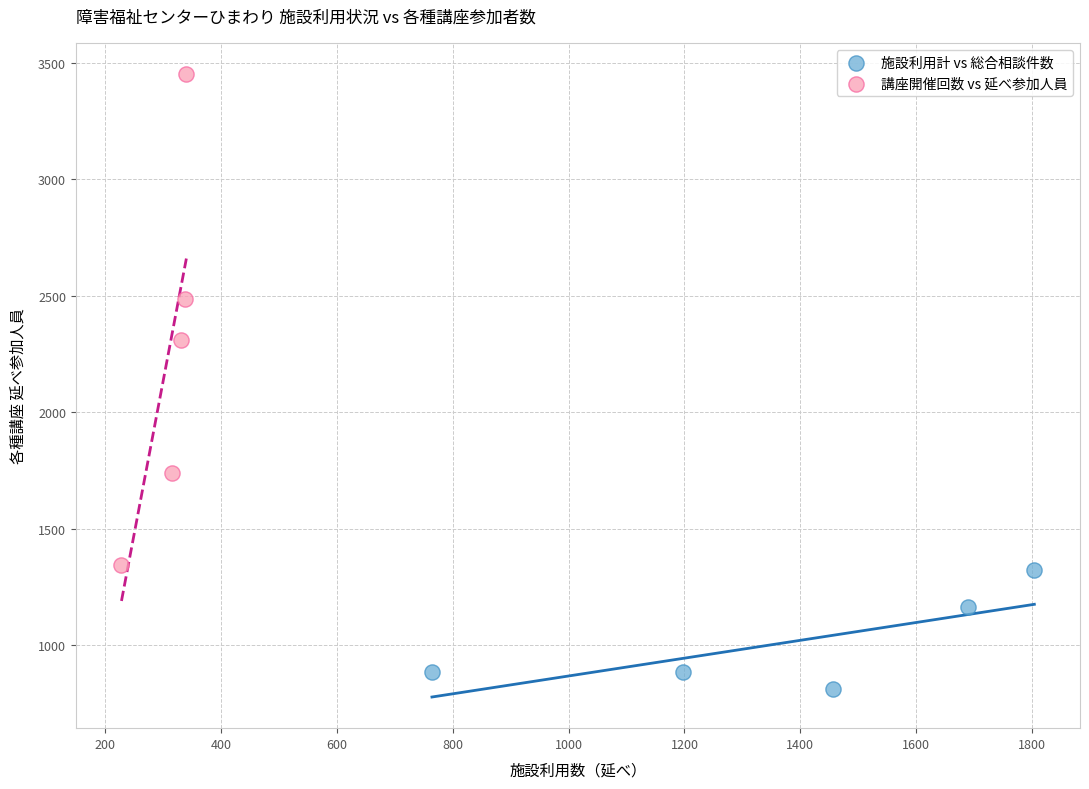

Which series contains the lowest Y value?

施設利用計 vs 総合相談件数